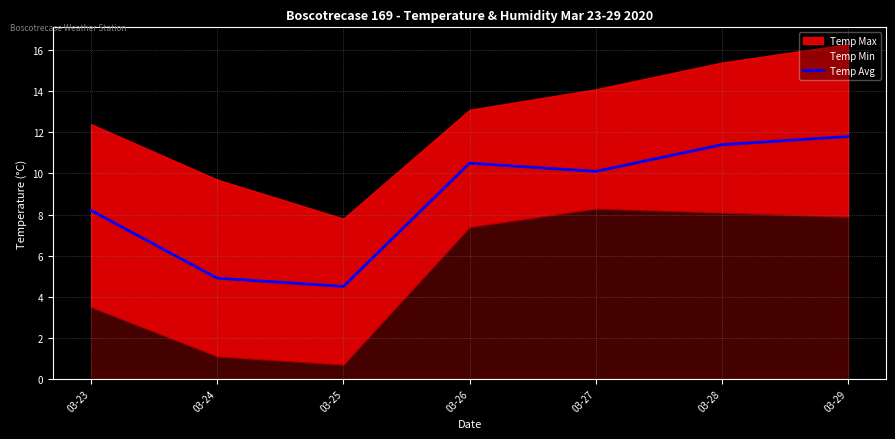

What is the lowest value of the Temp Avg series?

4.5